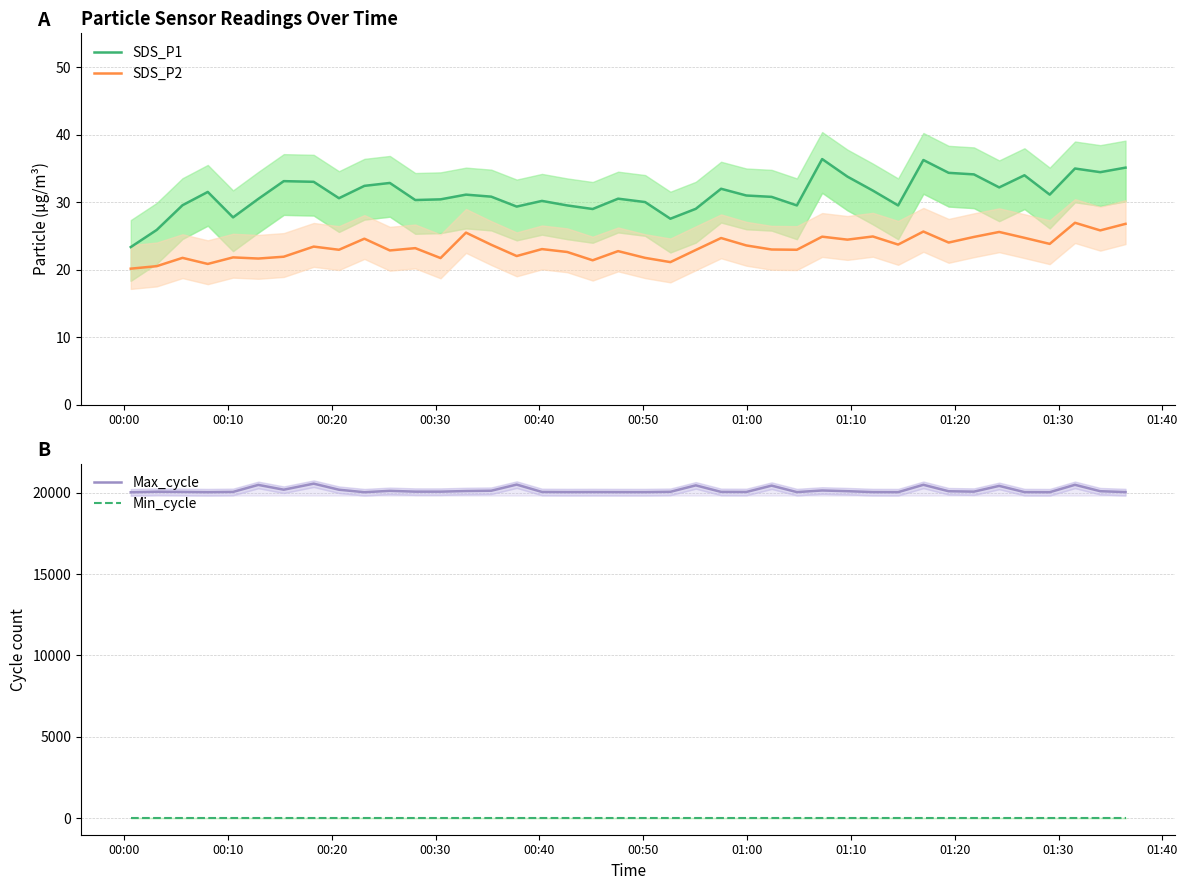

What is the maximum value shown in the chart?

20554.0